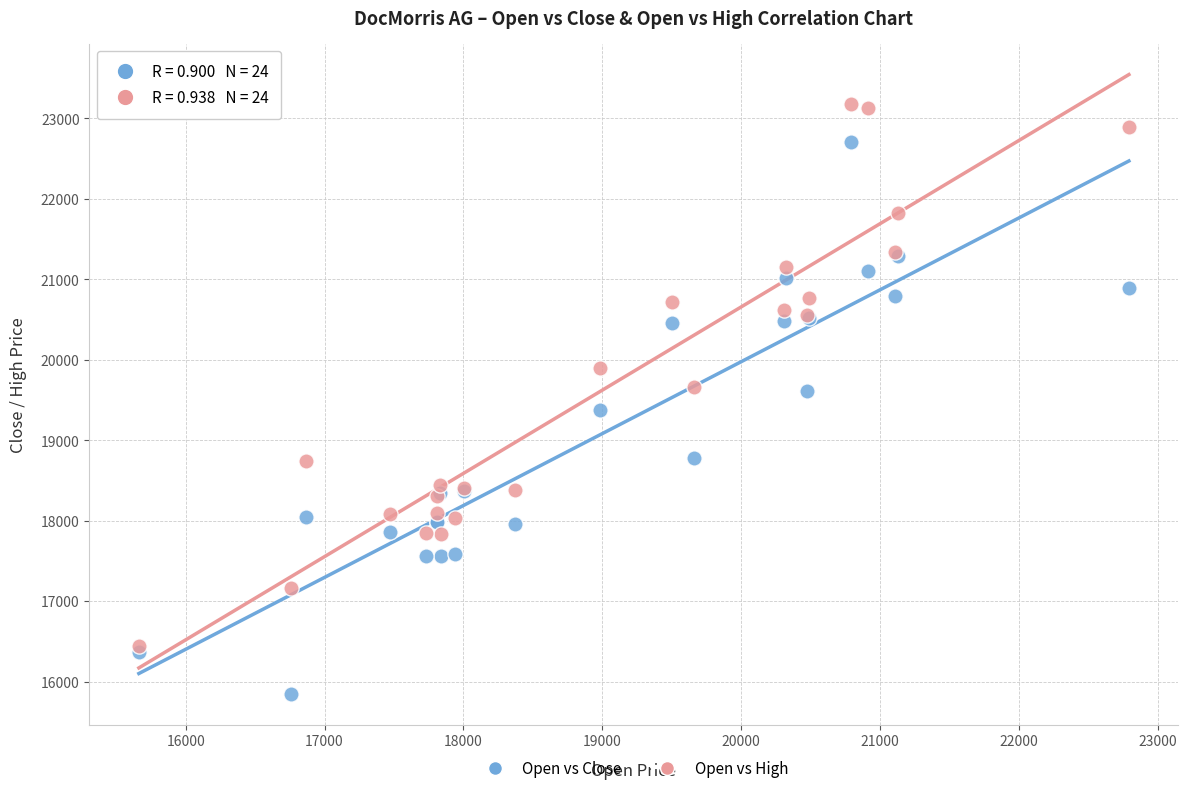

In the Open vs Close series, what Y value is closest to 19278?

19376